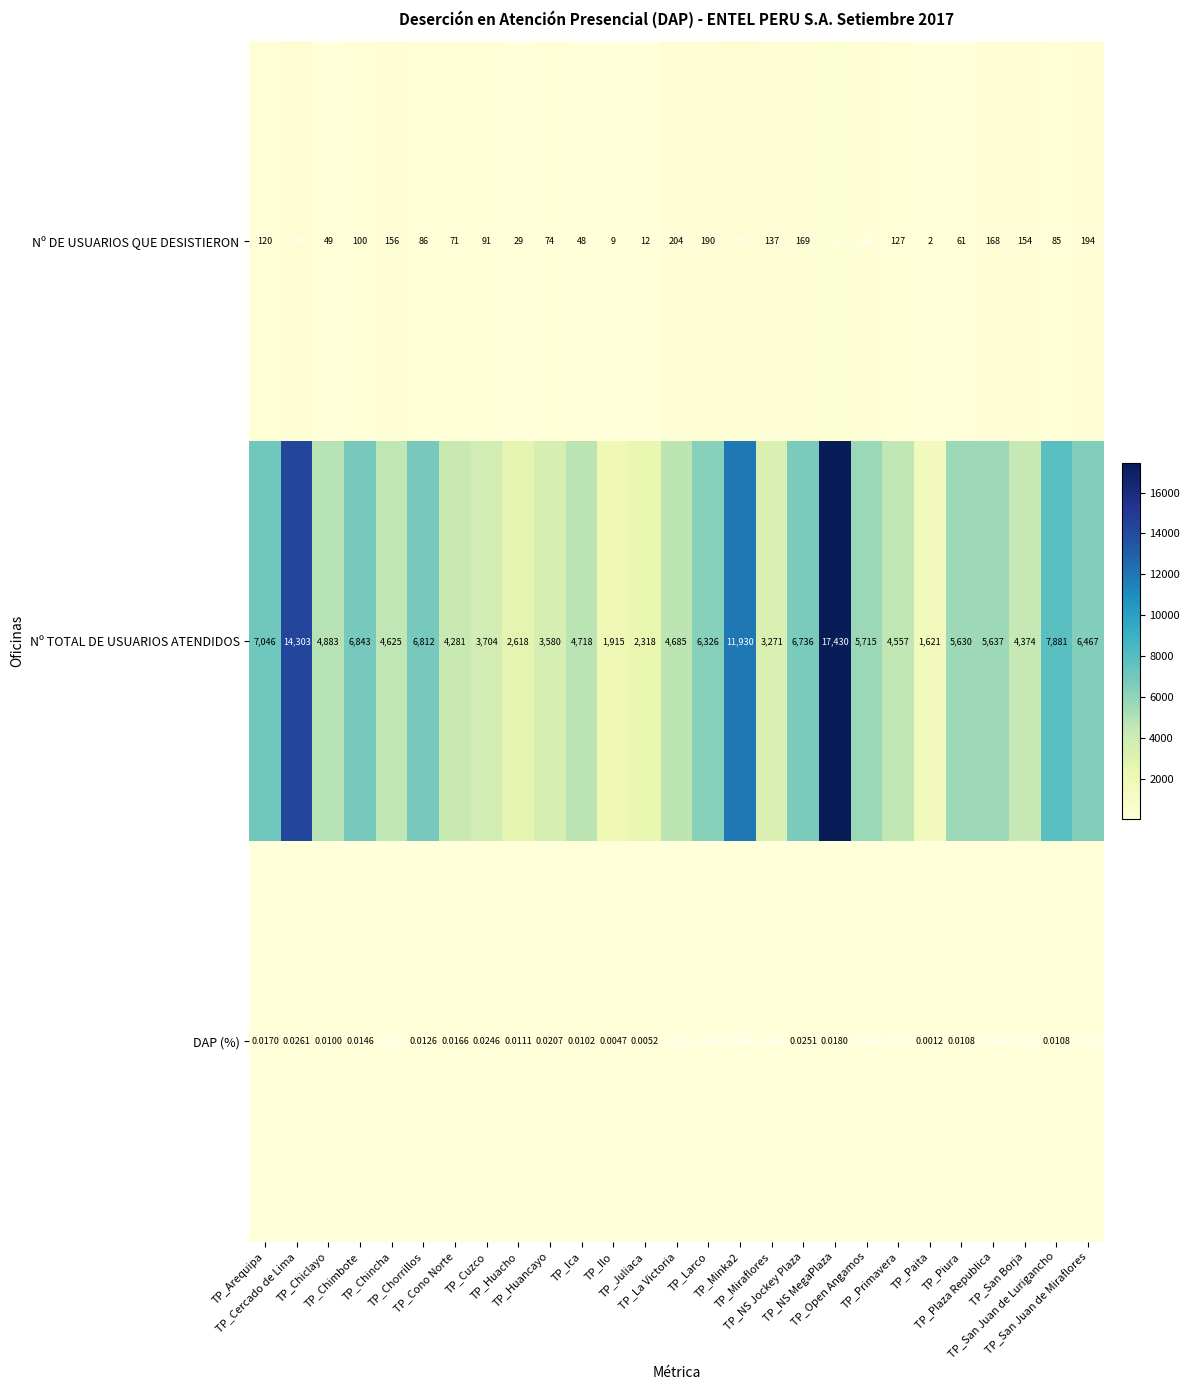

List the series in order of their peak value, lowest first.

DAP (%), Nº DE USUARIOS QUE DESISTIERON, Nº TOTAL DE USUARIOS ATENDIDOS